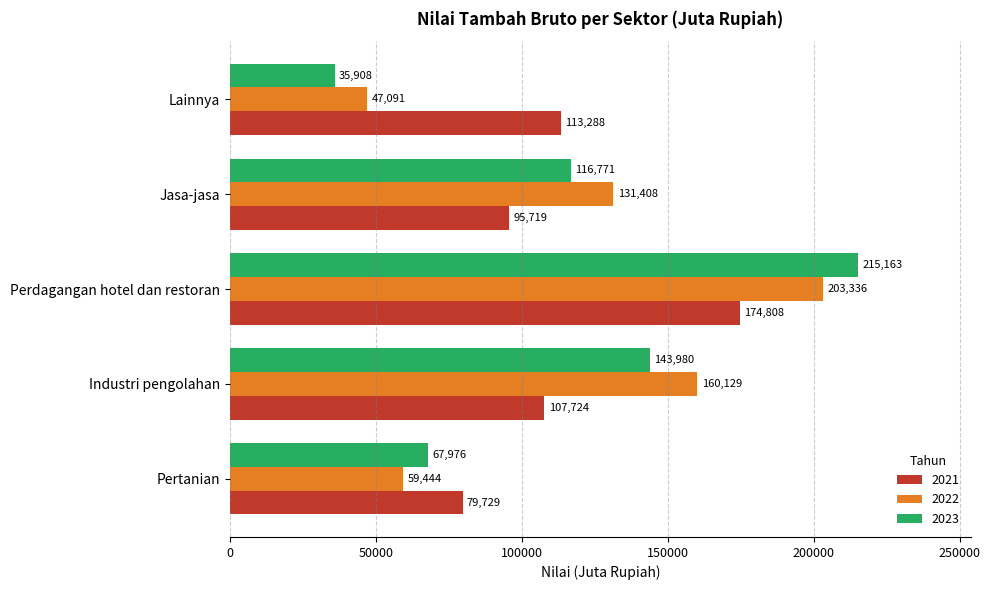

What is the difference between the highest and lowest values at Jasa-jasa?

35689